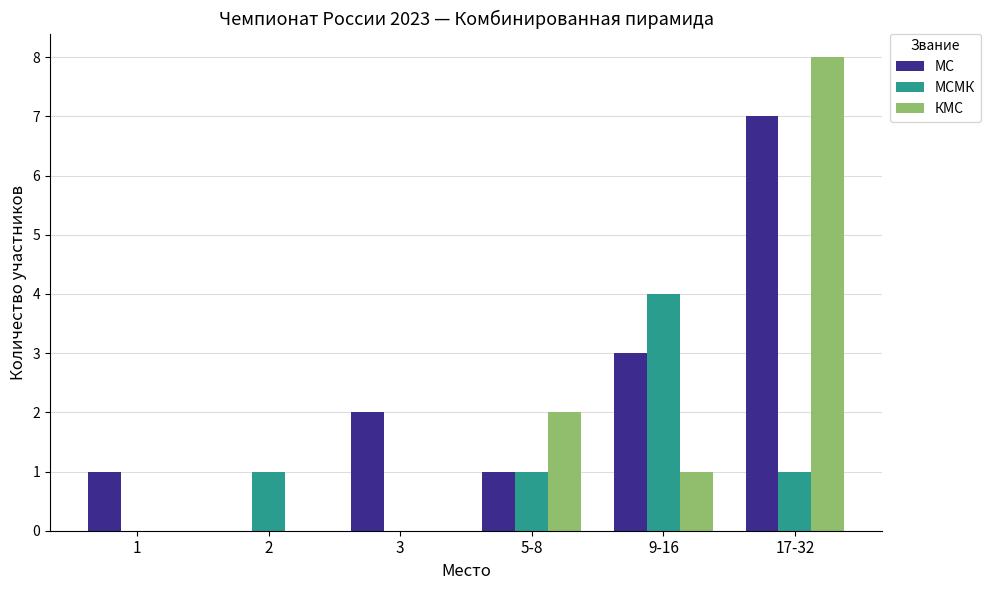

Reading left to right, list all the values displayed in this chart.

МС: 1=1	2=0	3=2	5-8=1	9-16=3	17-32=7
МСМК: 1=0	2=1	3=0	5-8=1	9-16=4	17-32=1
КМС: 1=0	2=0	3=0	5-8=2	9-16=1	17-32=8